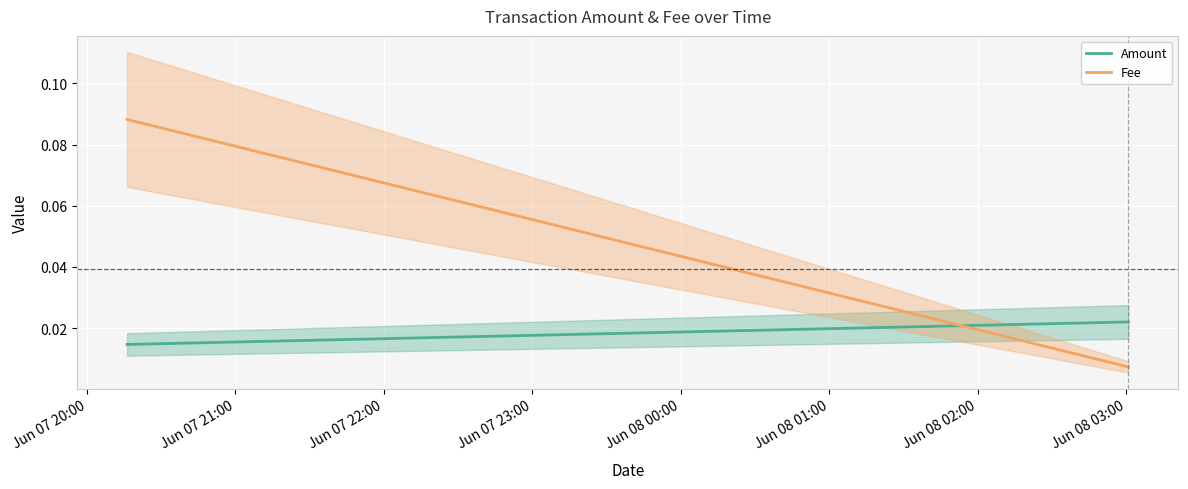

What is the label of the 1st point from the left?

Jun 07 20:00